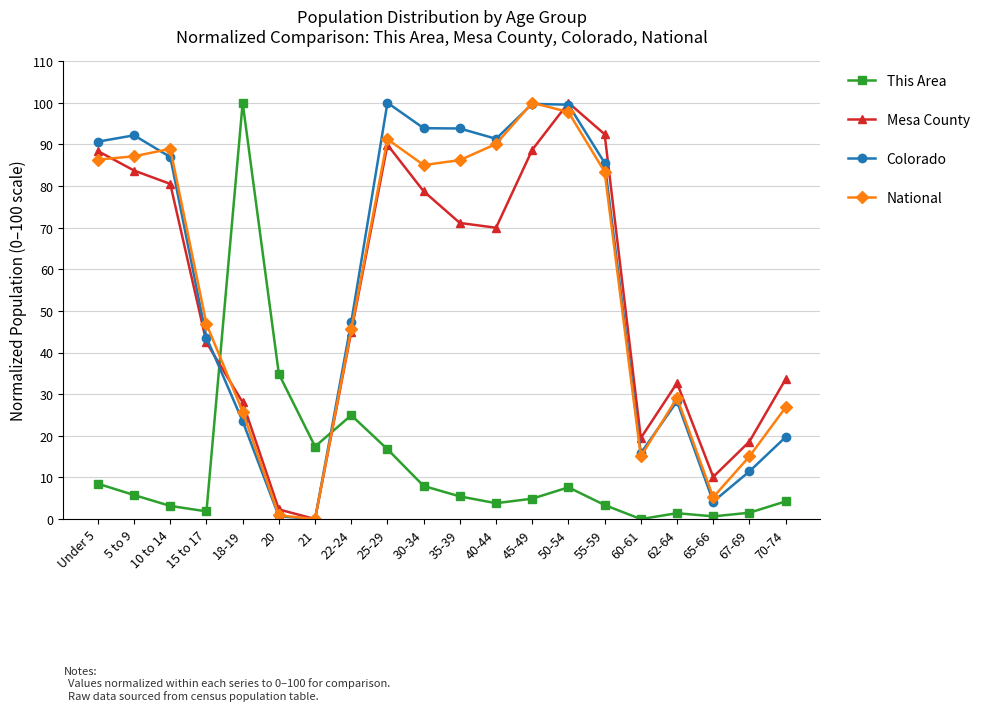

How many series are shown in this chart?

4